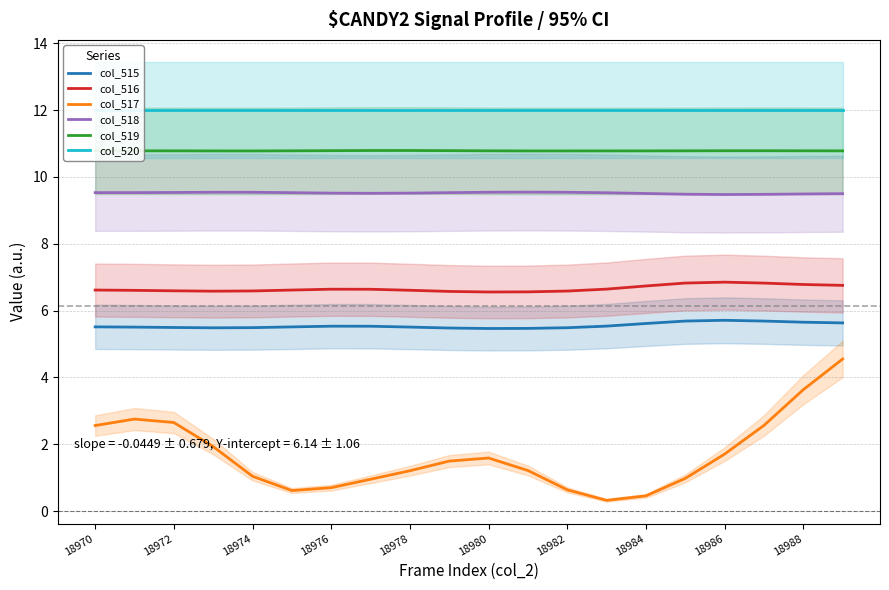

What are all the series names shown in the legend?

col_515, col_516, col_517, col_518, col_519, col_520